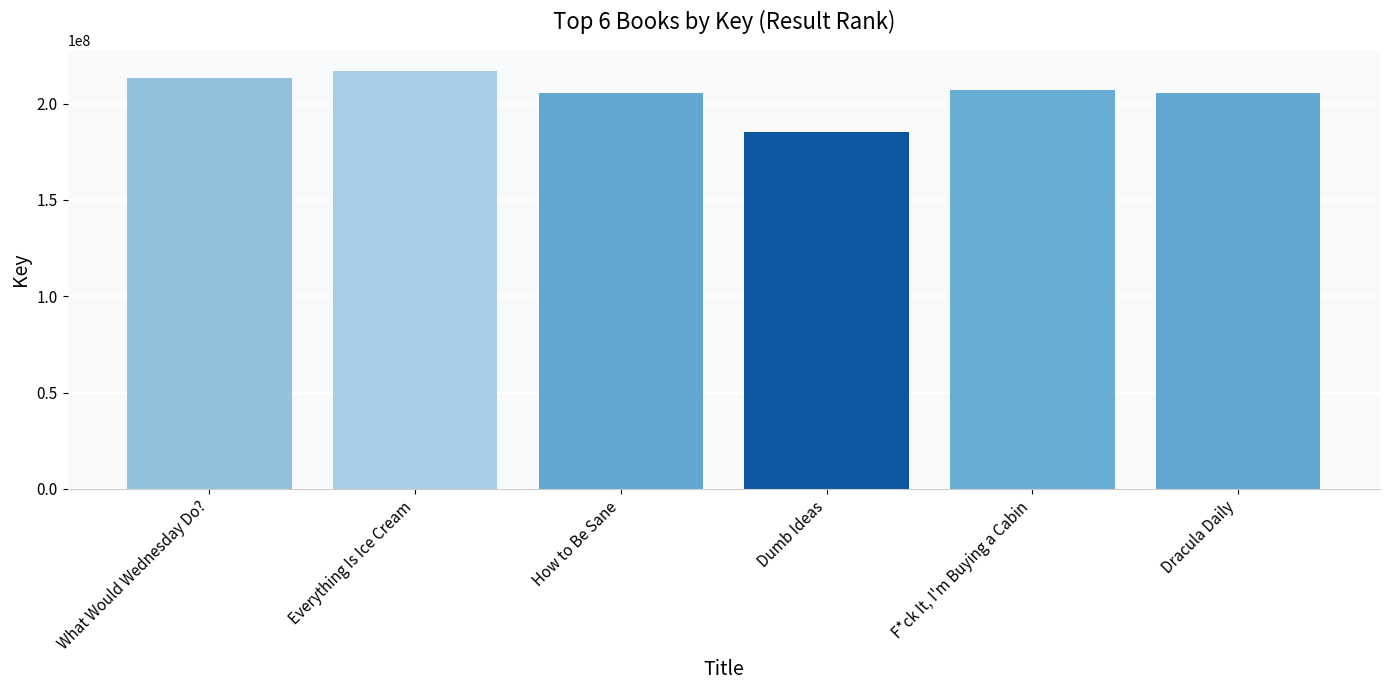

Approximately how many times larger is the value at How to Be Sane compared to Dracula Daily?

1.0